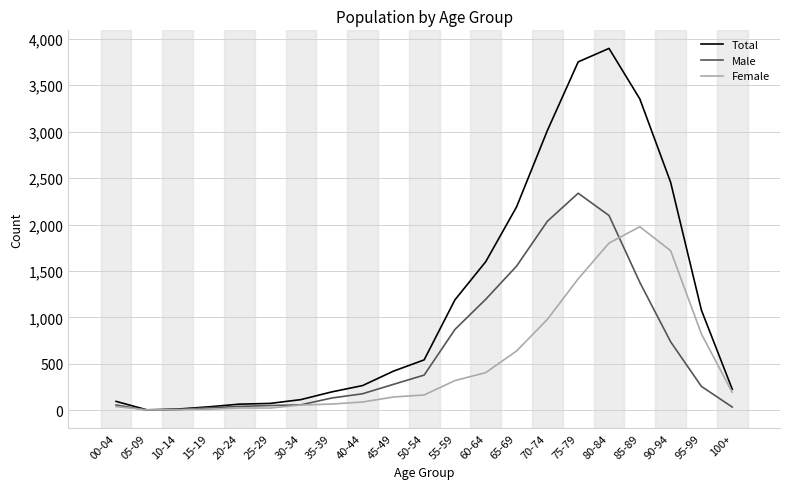

The Female series shows 467 at 95-99. True or false?

False